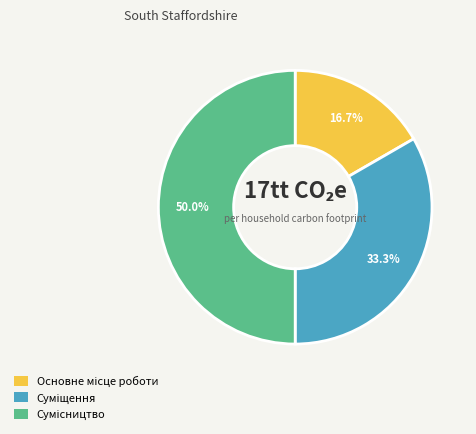

Is there any slice that represents more than half of the pie?

No